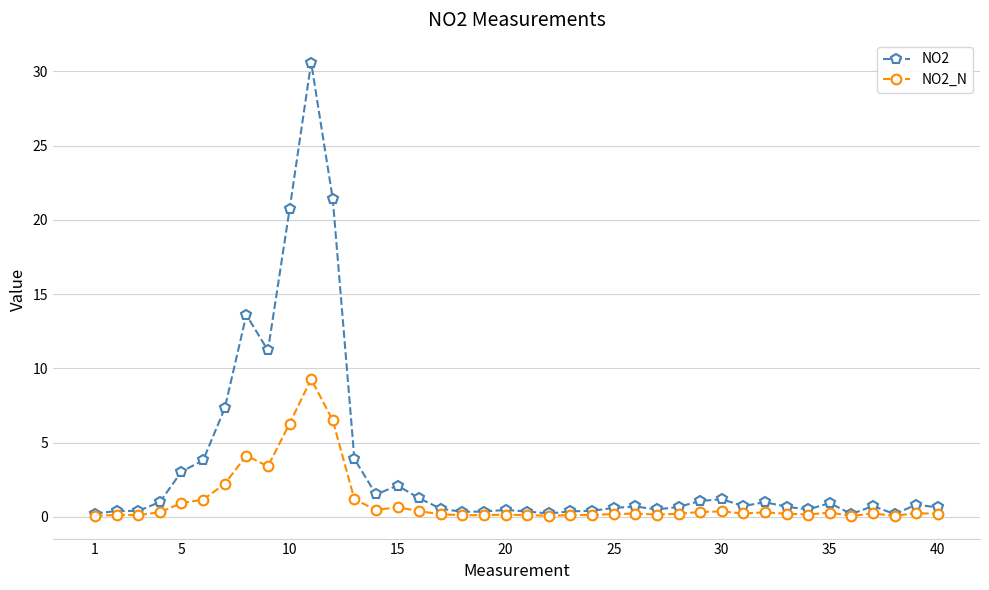

Rank the series by their maximum value, from highest to lowest.

NO2, NO2_N